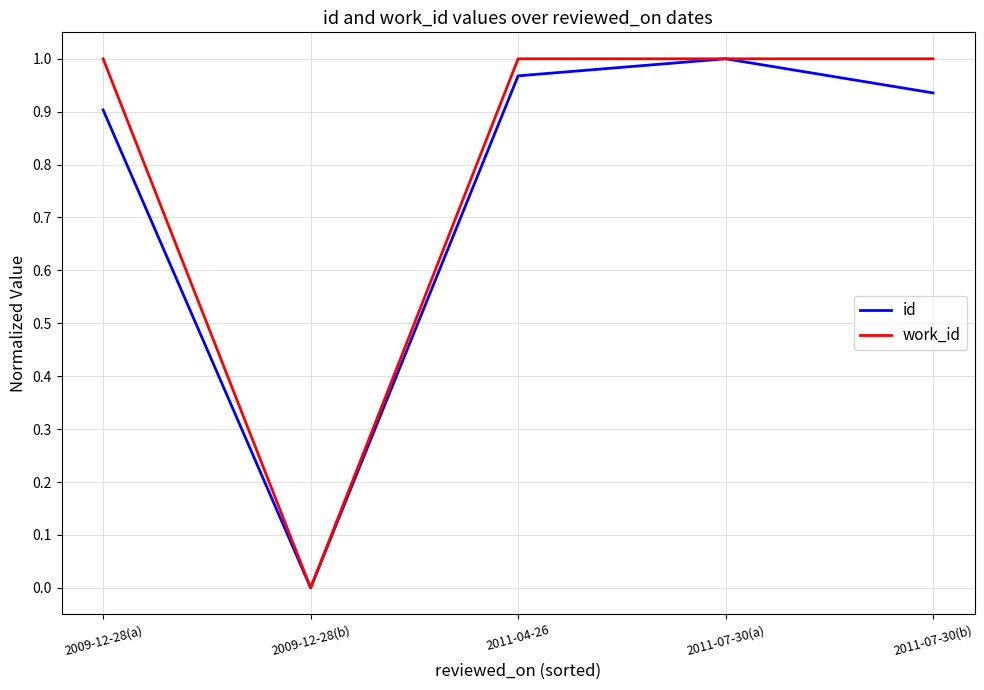

In id, how many points are higher than both neighbors (excluding endpoints)?

1